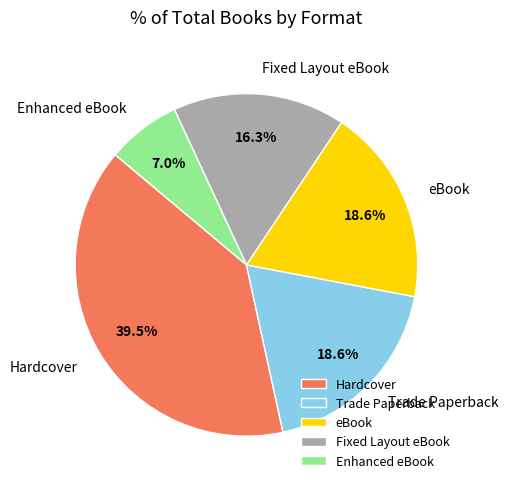

Combined, what portion of the pie is eBook and Fixed Layout eBook?

34.9%